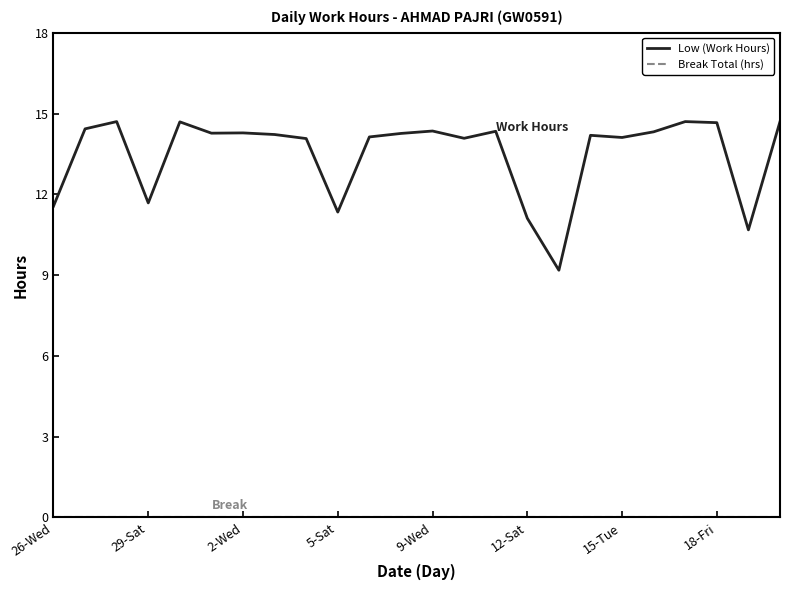

Which series has the widest spread of values?

Low (Work Hours)